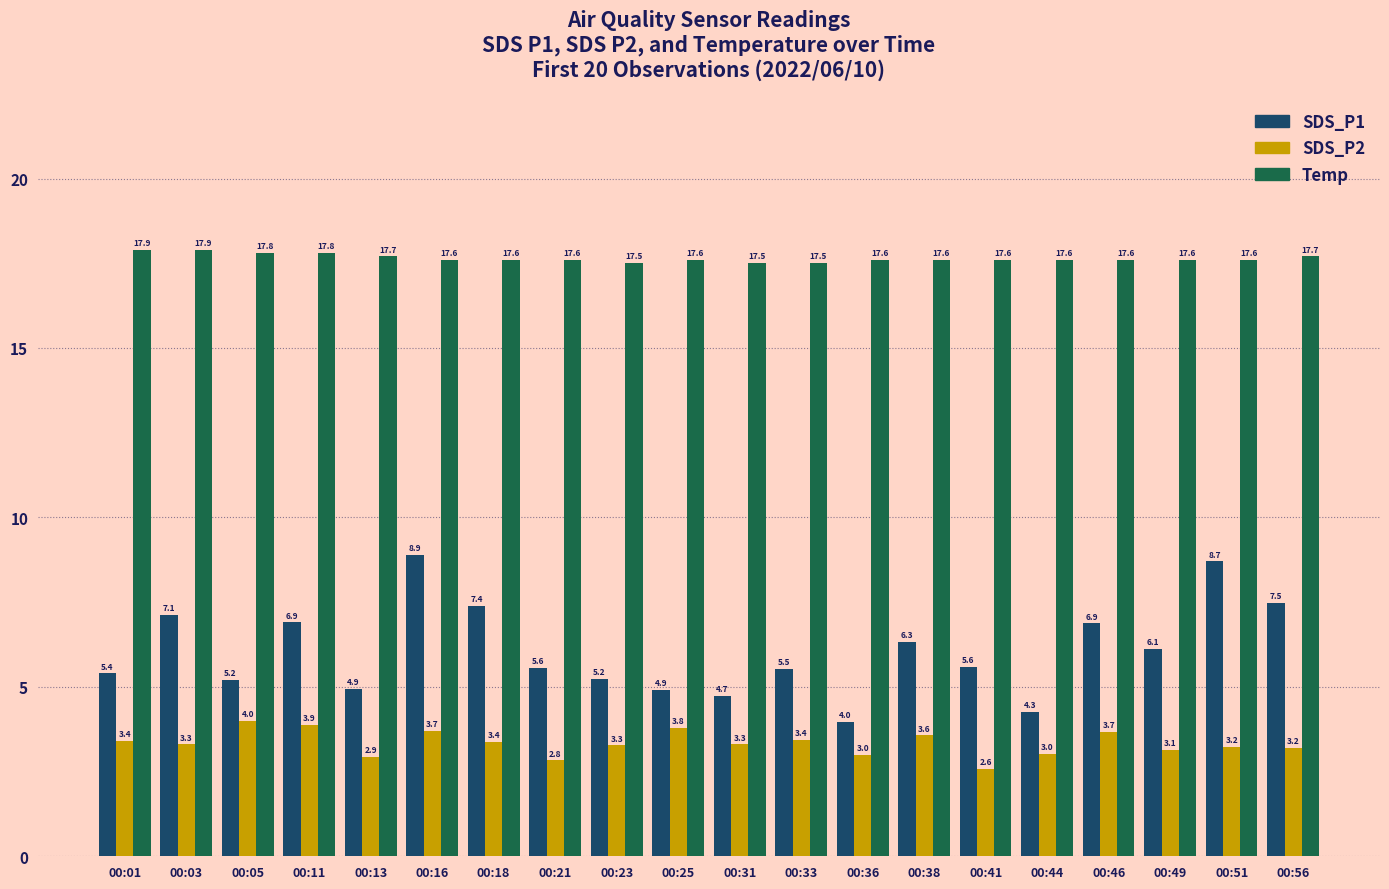

Read the SDS_P1 value at 00:56.

7.5